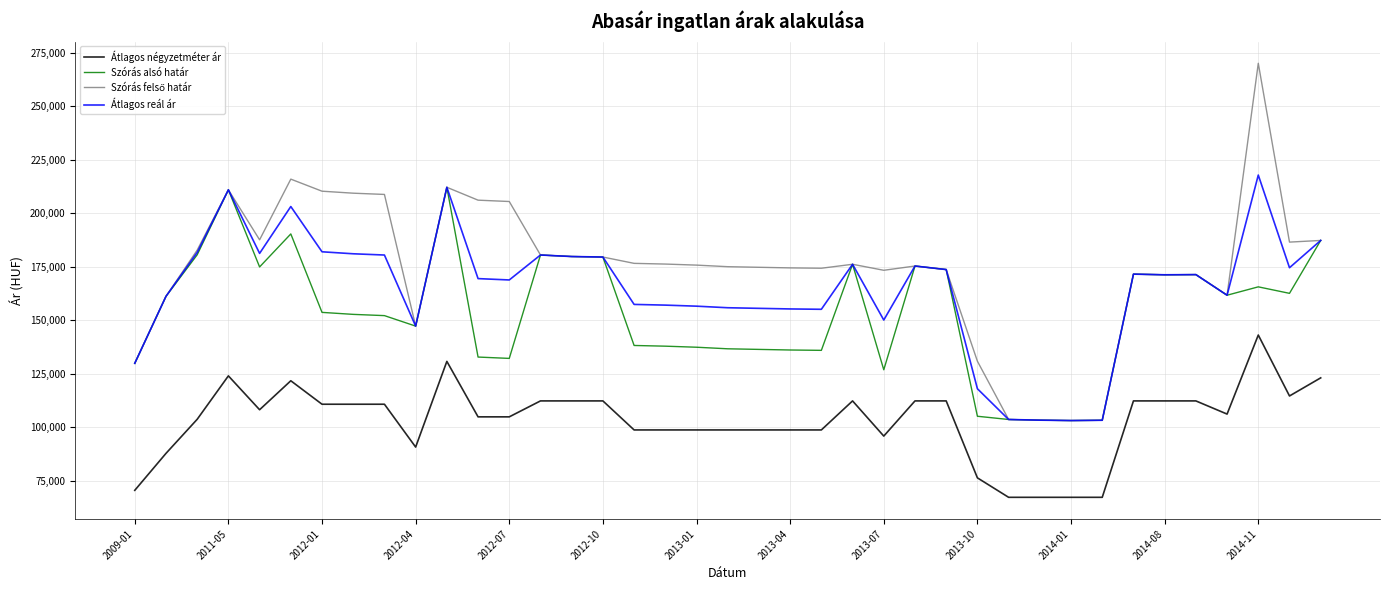

True or false: Átlagos négyzetméter ár and Átlagos reál ár intersect in this chart.

False